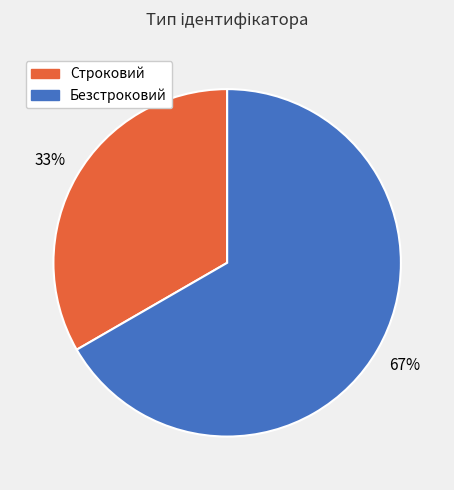

Which slice is the largest?

Безстроковий